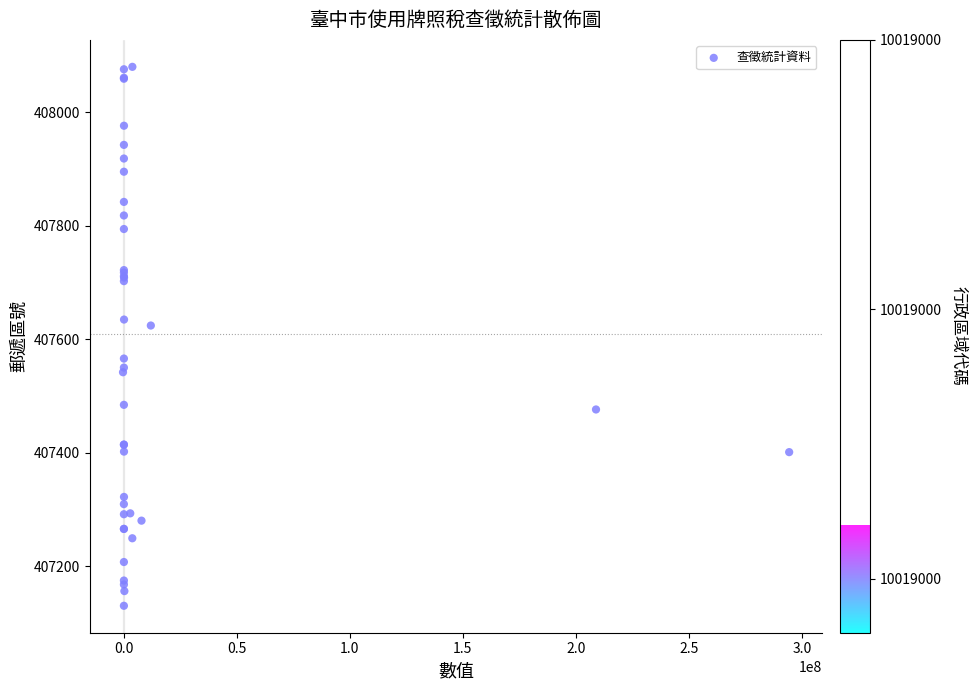

What Y value in the scatter plot is closest to 407605?

407624.2